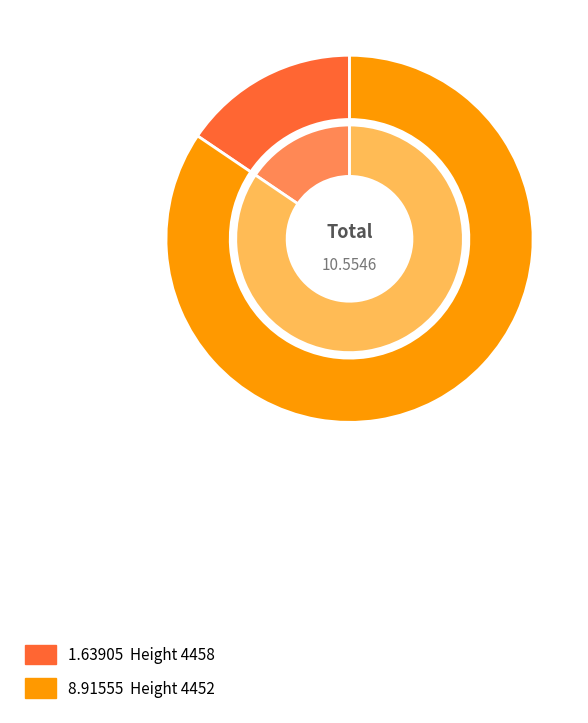

To the nearest percent, what portion does 4458 represent?

16%